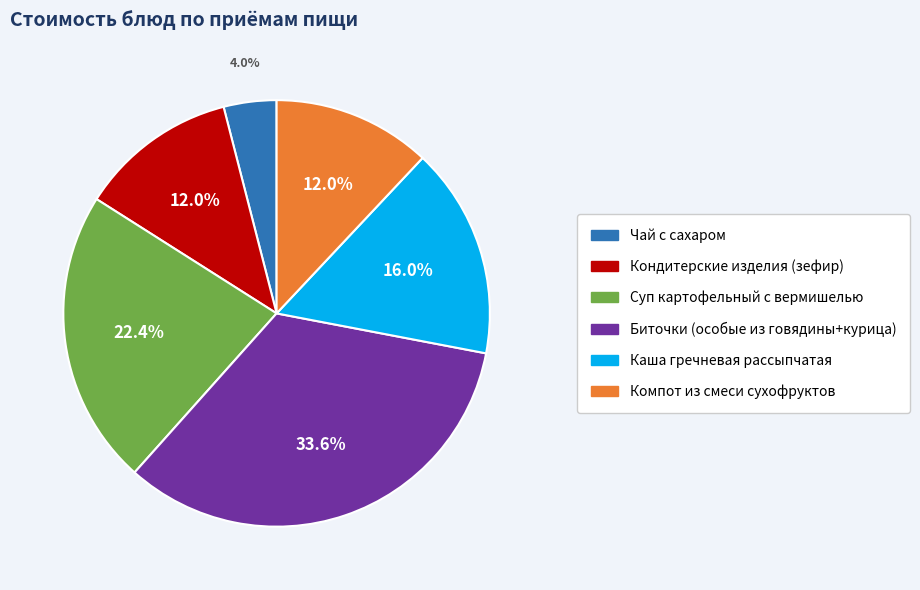

To the nearest percent, what portion does Каша гречневая рассыпчатая represent?

16%